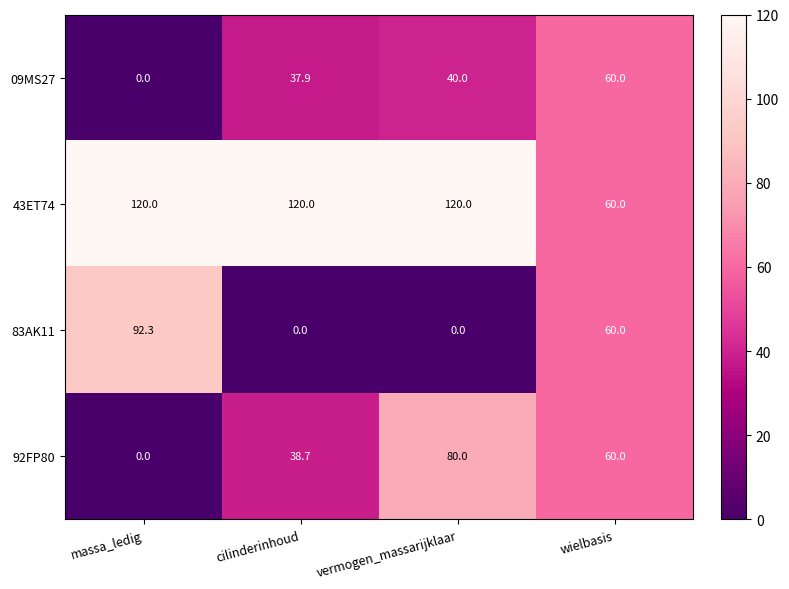

Reading left to right, extract all data points from this chart.

09MS27: 0.0	37.9	40.0	60.0
43ET74: 120.0	120.0	120.0	60.0
83AK11: 92.3	0.0	0.0	60.0
92FP80: 0.0	38.7	80.0	60.0